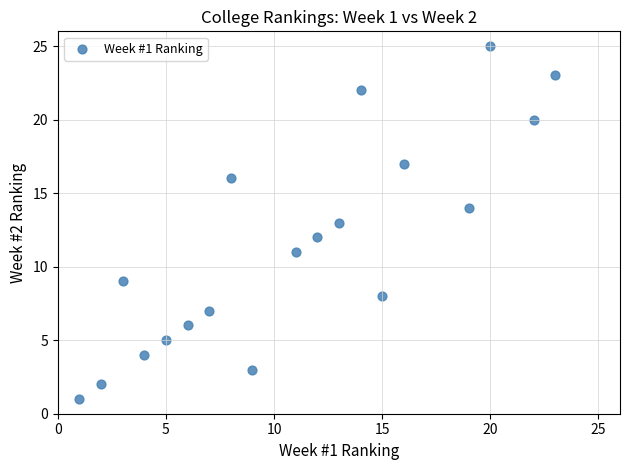

What is the range of Y values (max minus min)?

24